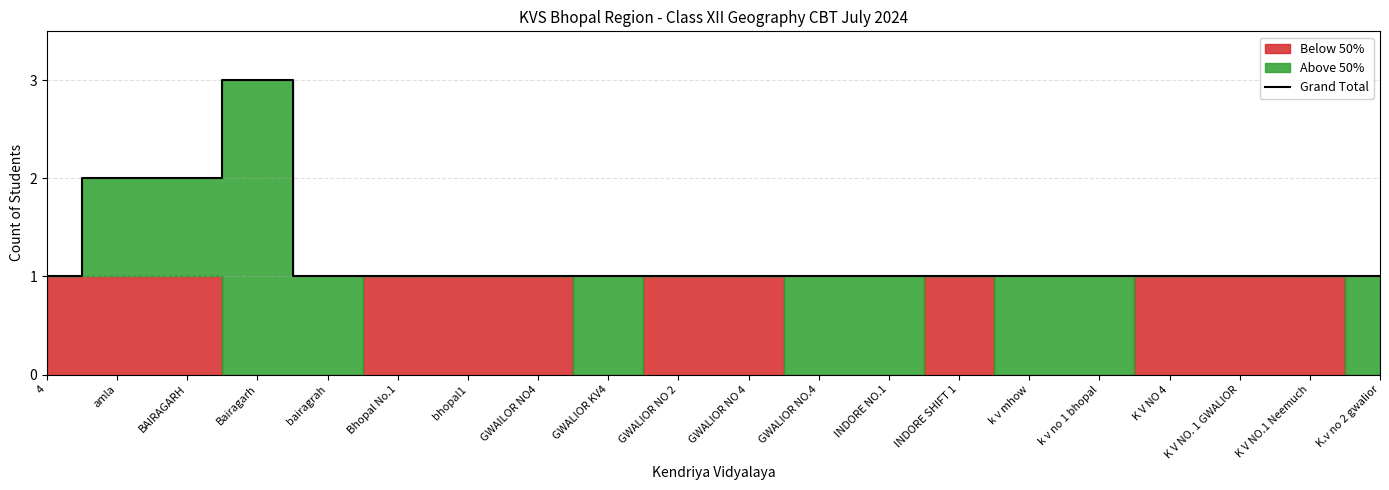

Count the values in the range 1 to 2.

19